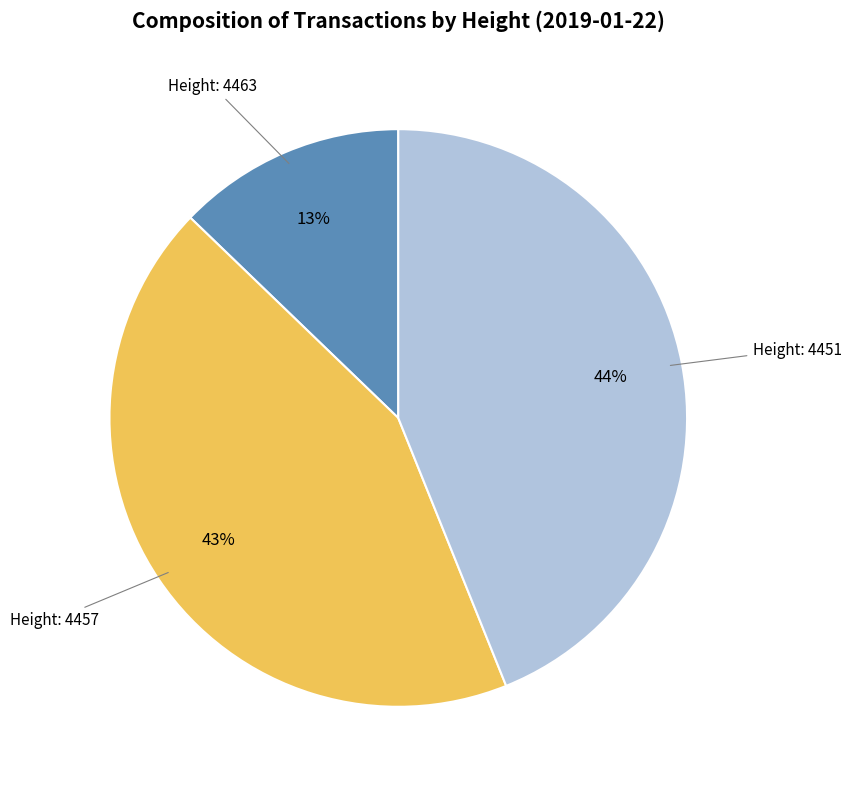

Does any single category account for the majority?

No